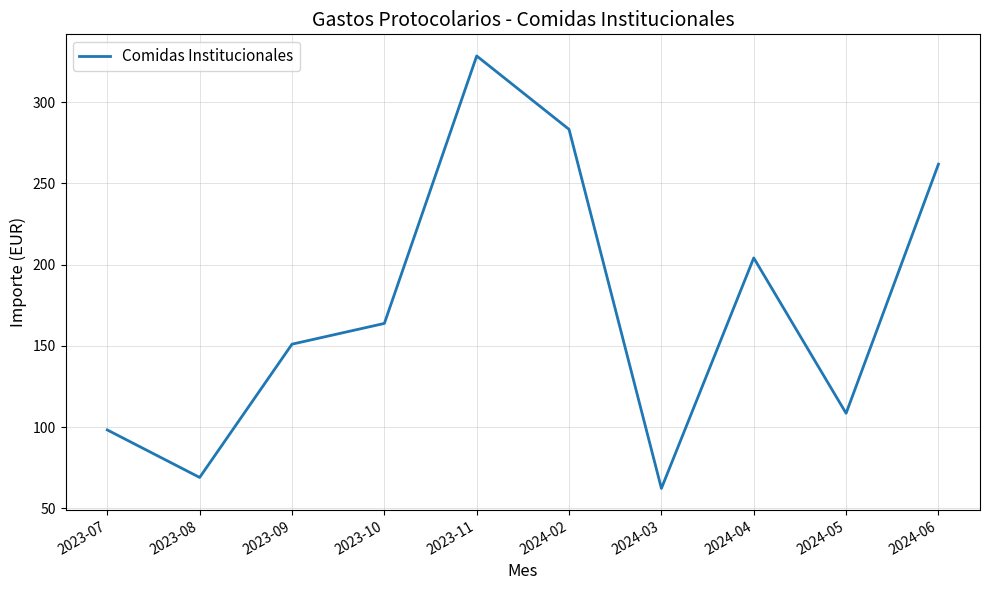

What is the change in value from 2023-09 to 2024-03?

-88.8